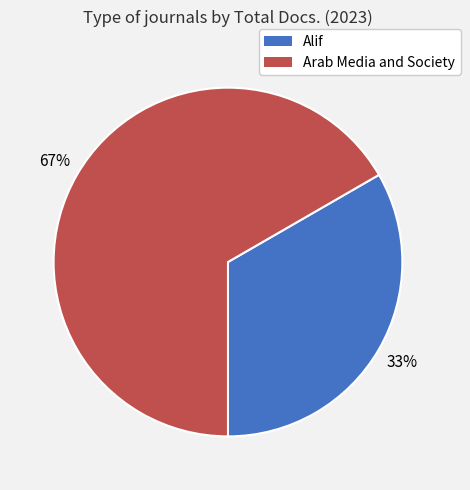

How many slices are in this pie chart?

2